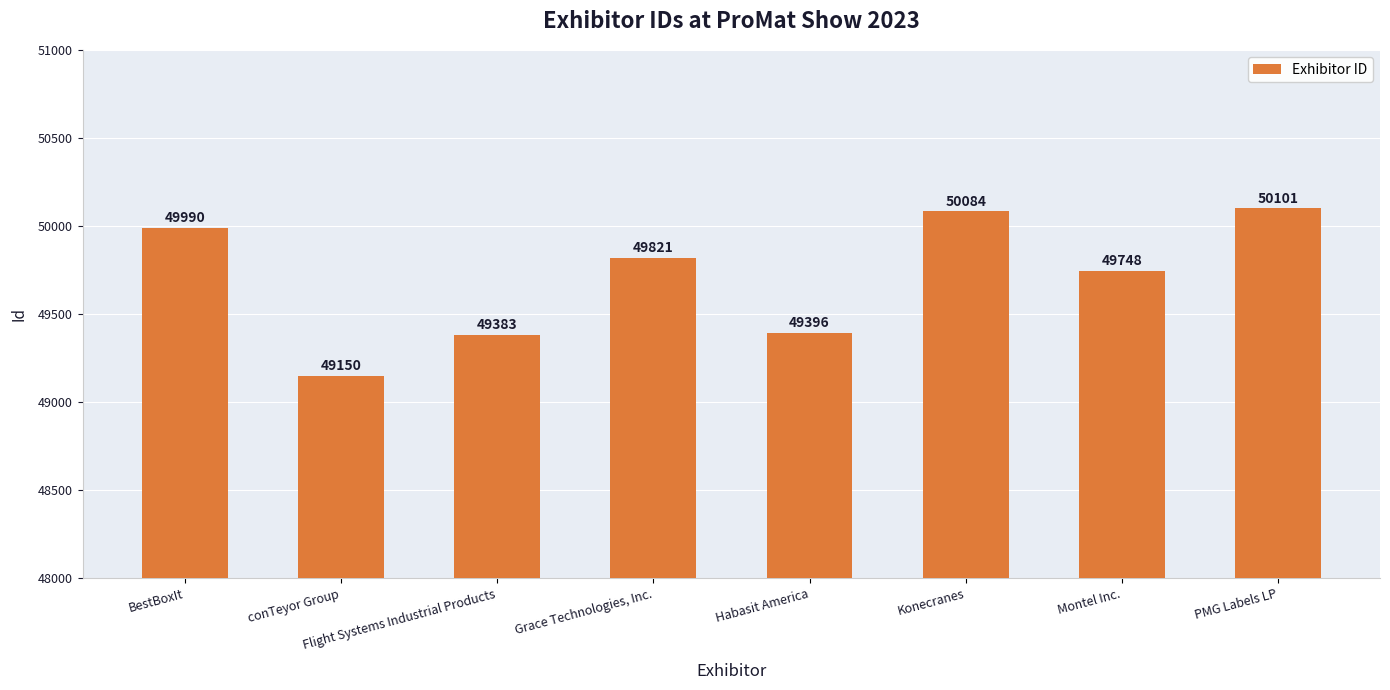

Reading right to left, transcribe all the data shown in this chart.

PMG Labels LP=50101	Montel Inc.=49748	Konecranes=50084	Habasit America=49396	Grace Technologies, Inc.=49821	Flight Systems Industrial Products=49383	conTeyor Group=49150	BestBoxIt=49990